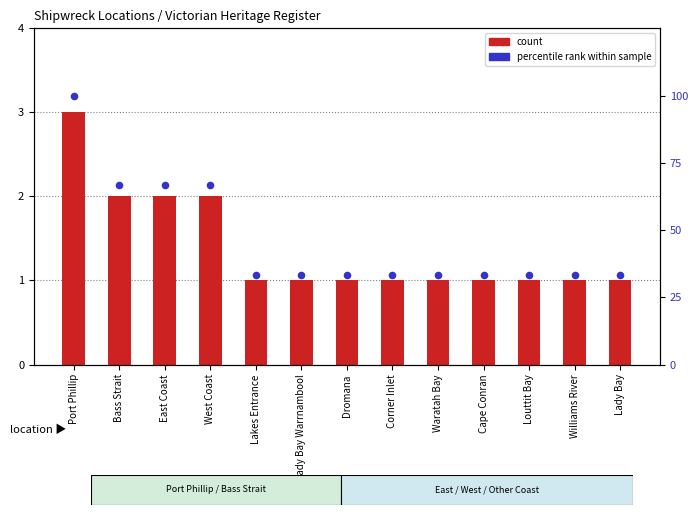

Which series has the largest total across all categories?

percentile rank within sample